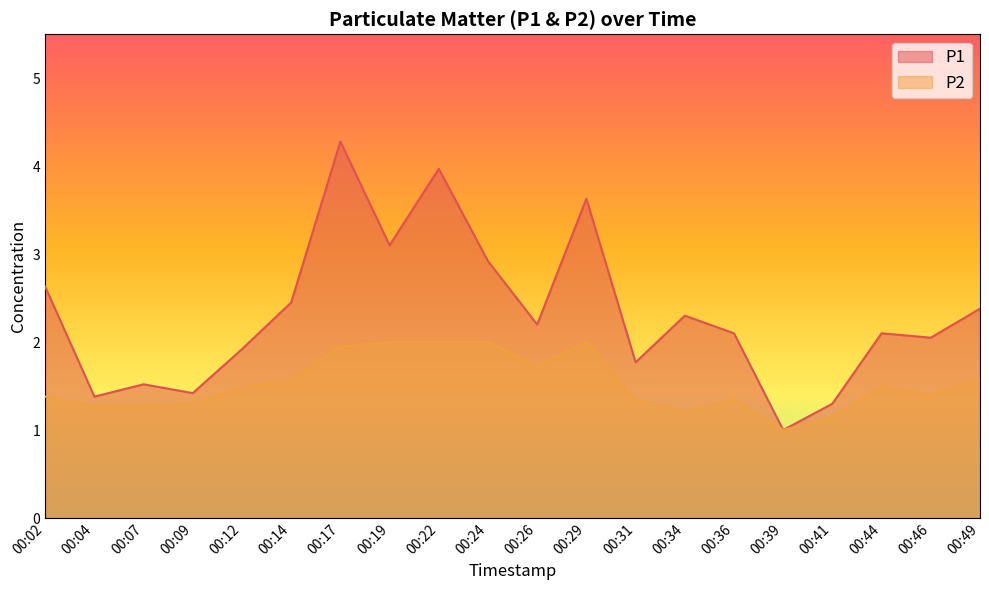

What is the difference between the P1 values at 00:22 and 00:24?

1.1